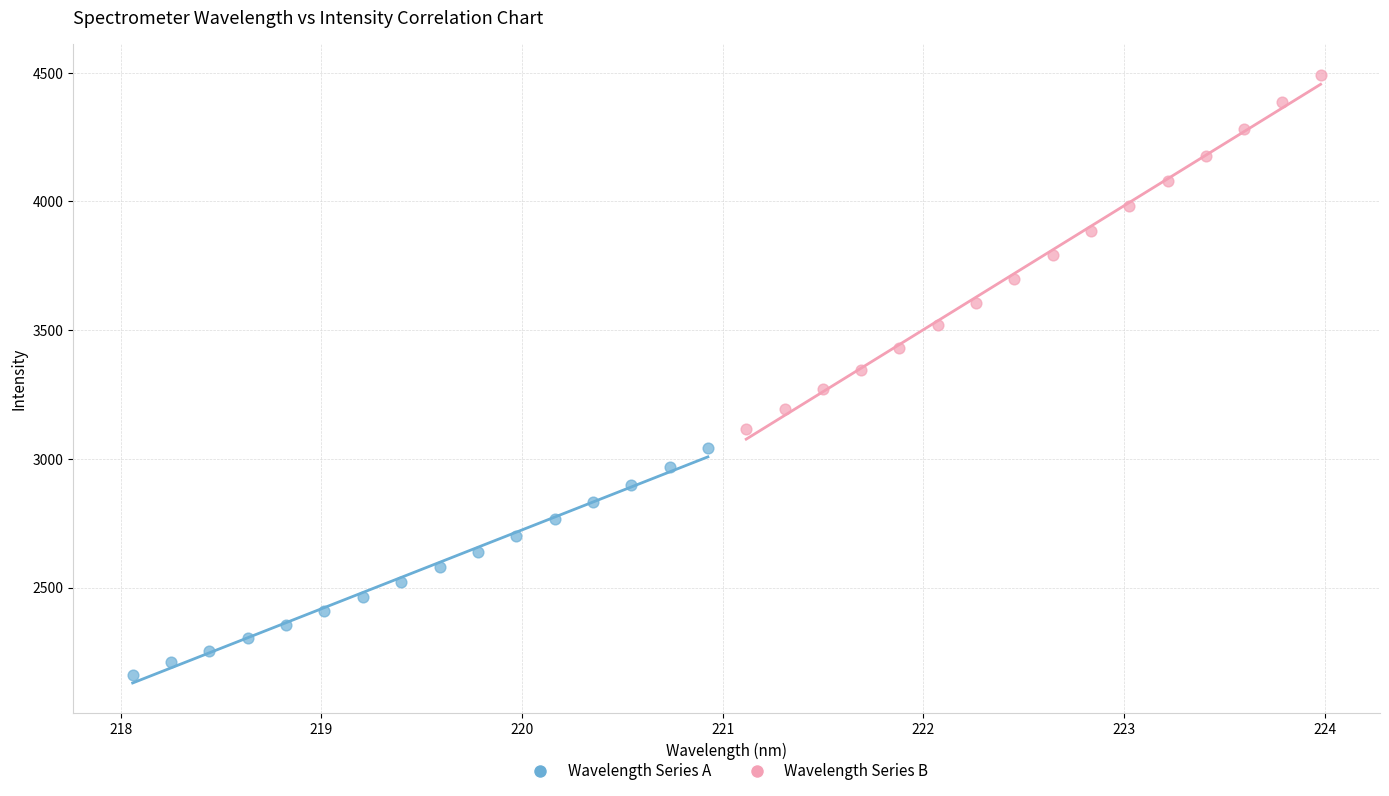

Which series reaches the minimum Y coordinate?

Wavelength Series A